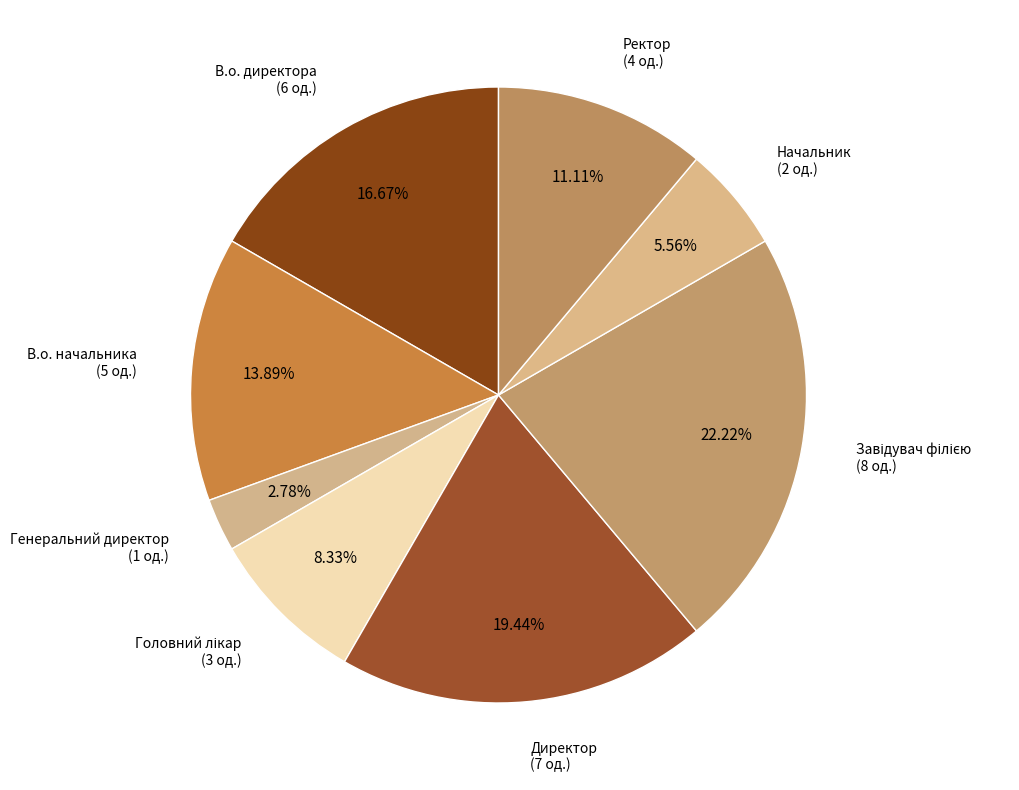

How many segments does this pie chart have?

8